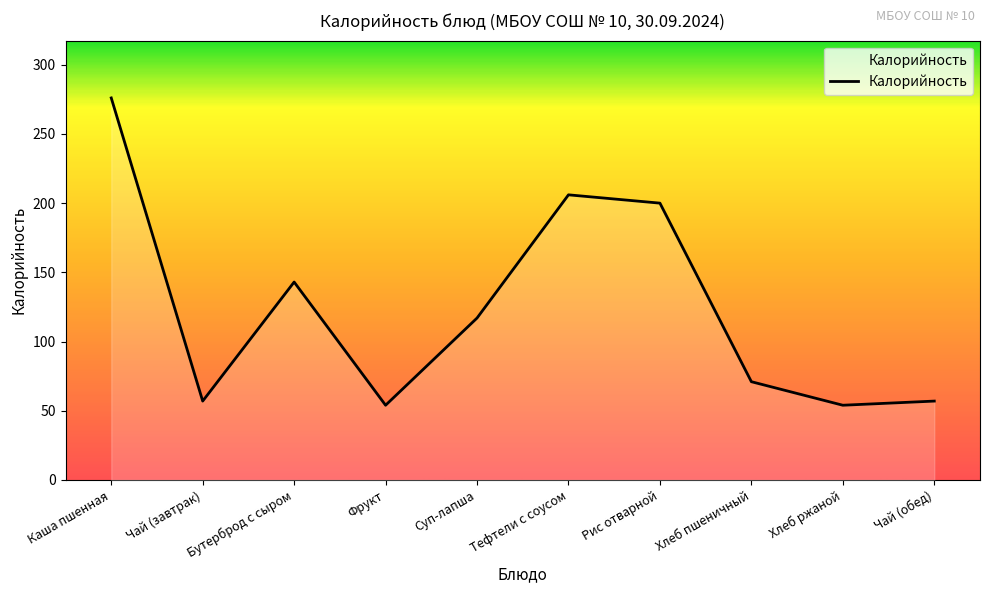

How many lines are shown in the chart?

1